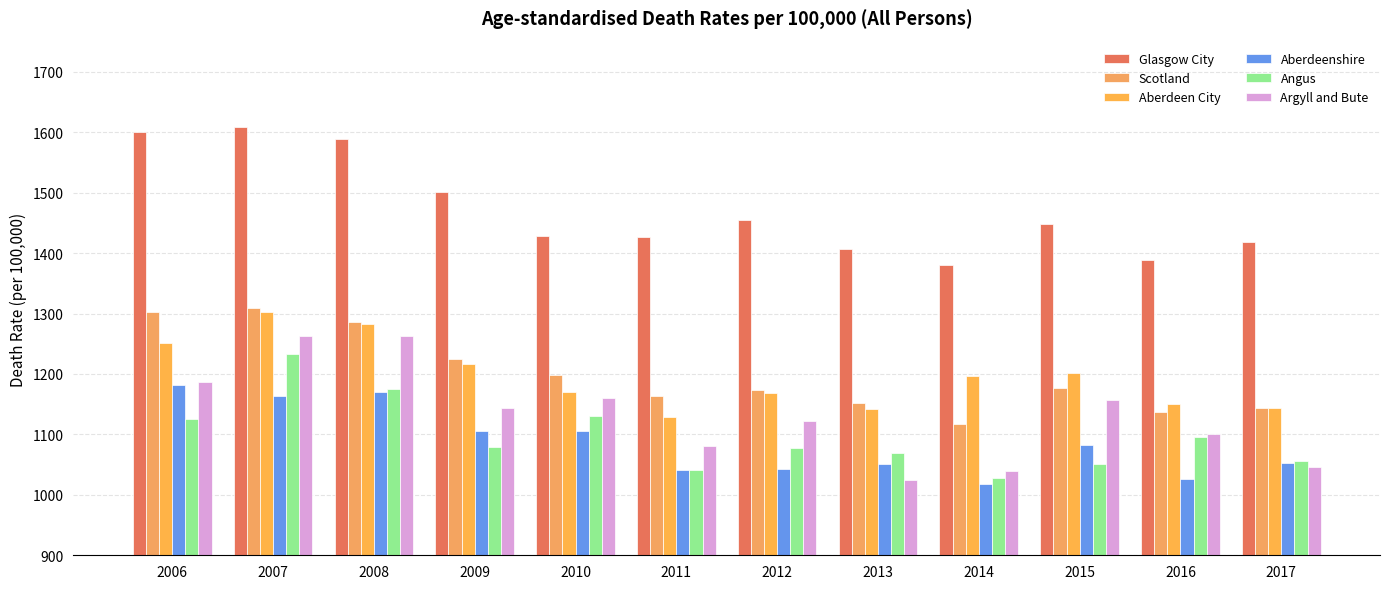

How many bars are there in each group?

6